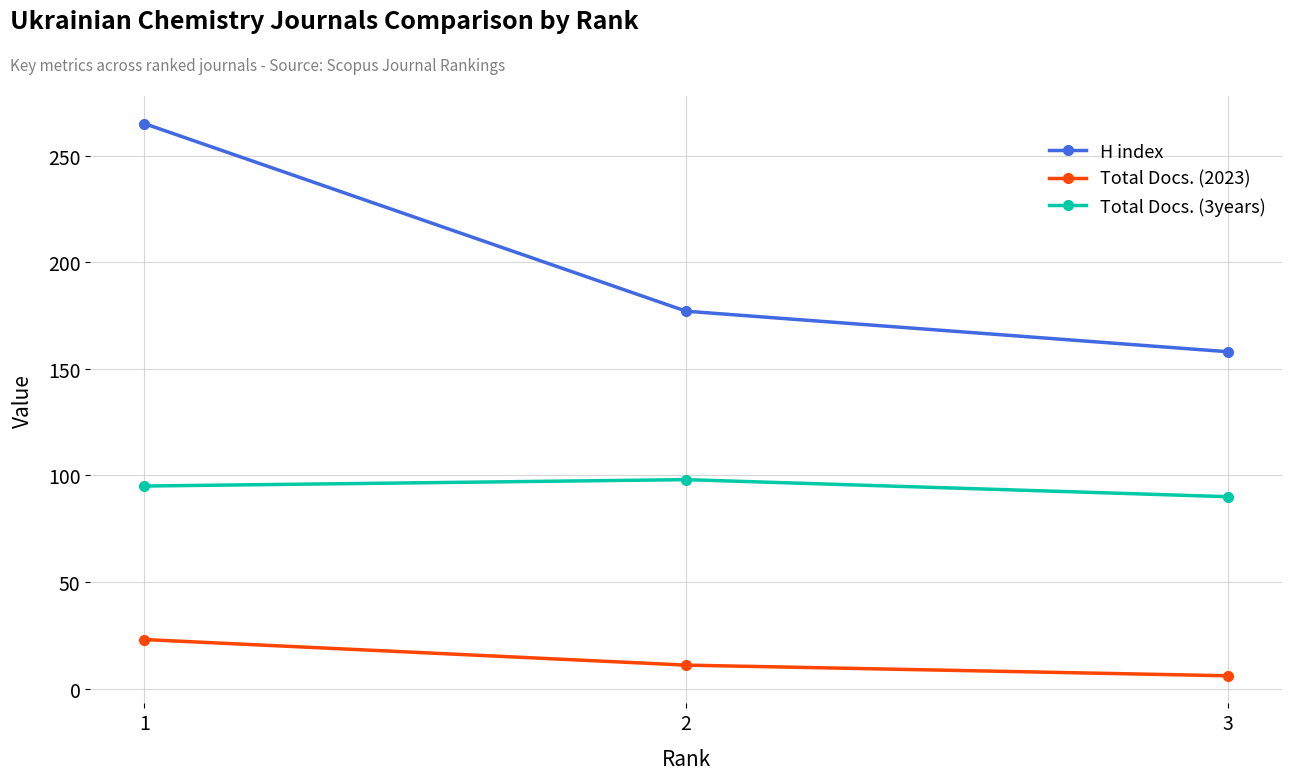

What is the maximum value for Total Docs. (3years)?

98